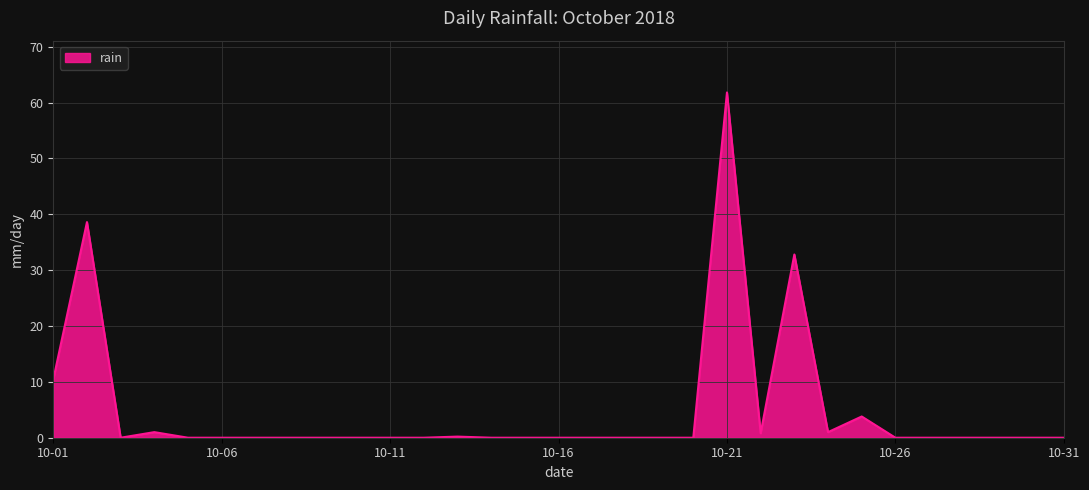

What is the maximum value shown in the chart?

61.8